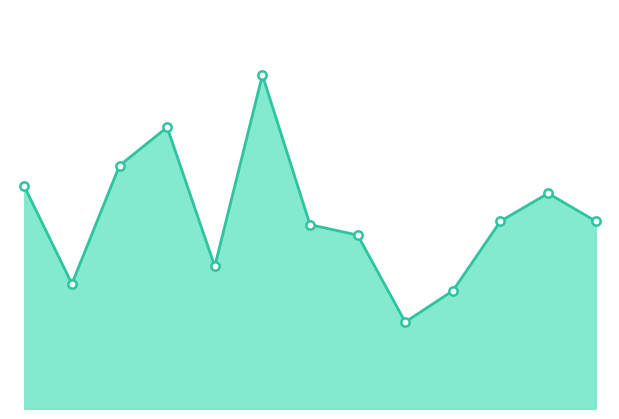

What is the label of the 5th point from the right?

2019-05-04